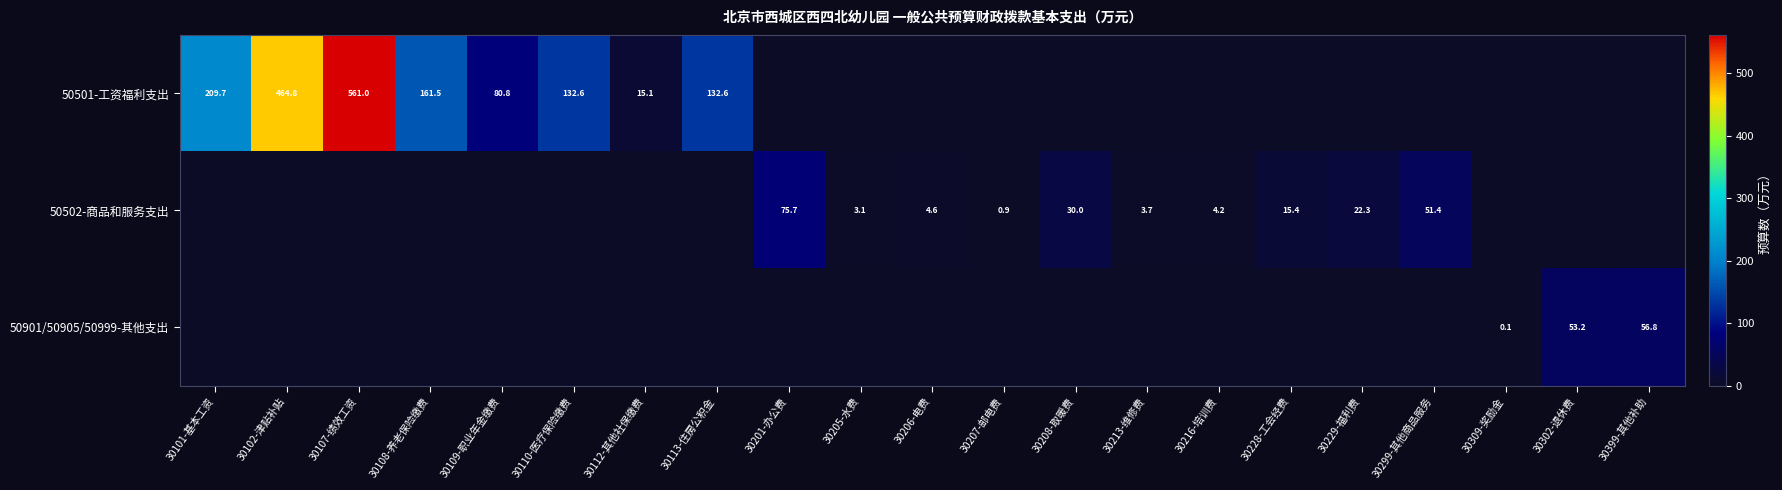

Is it true that 50502-商品和服务支出 equals 2.4 at 30216-培训费?

False